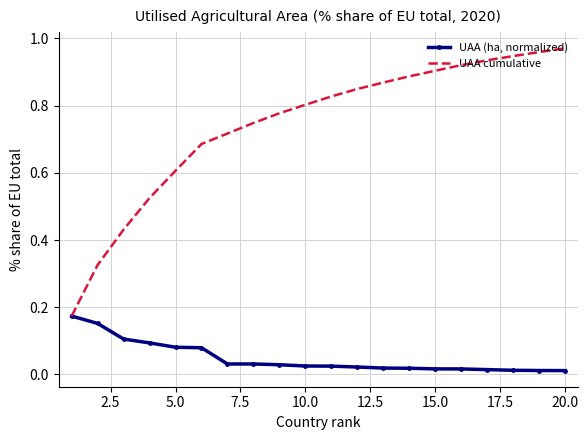

List the series in order of their overall mean, highest first.

UAA cumulative, UAA (ha, normalized)